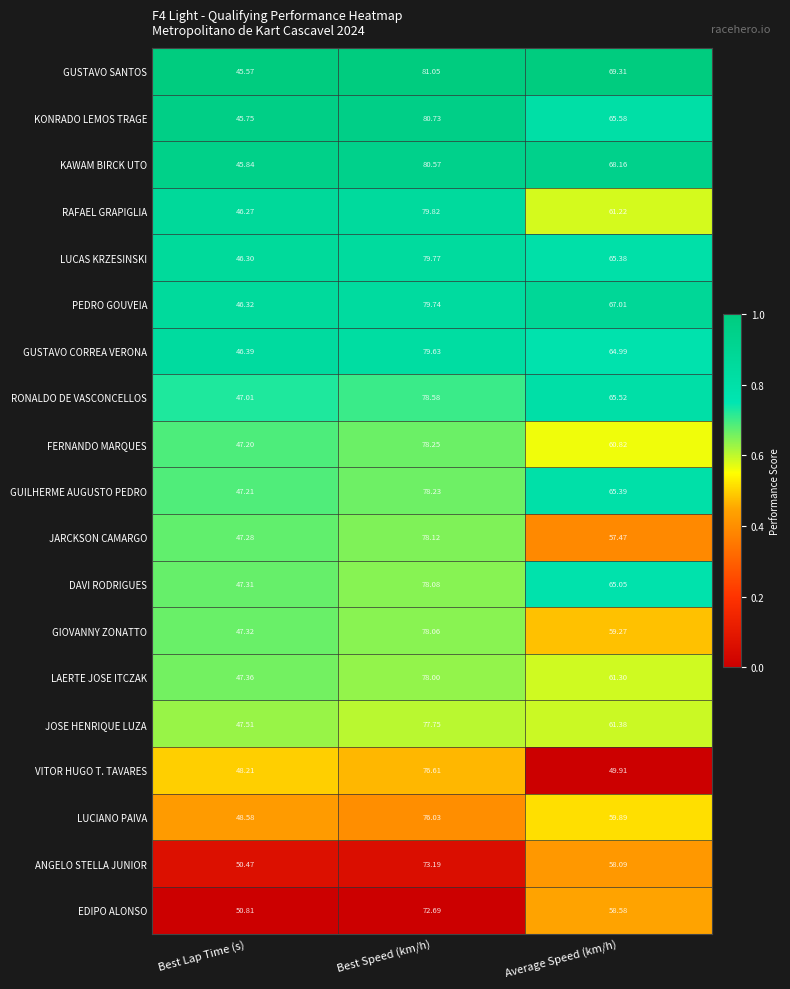

Where does the VITOR HUGO T. TAVARES series first go above 49?

Best Speed (km/h)